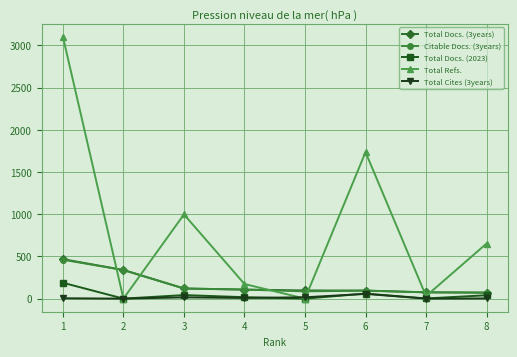

How many lines are shown in the chart?

5